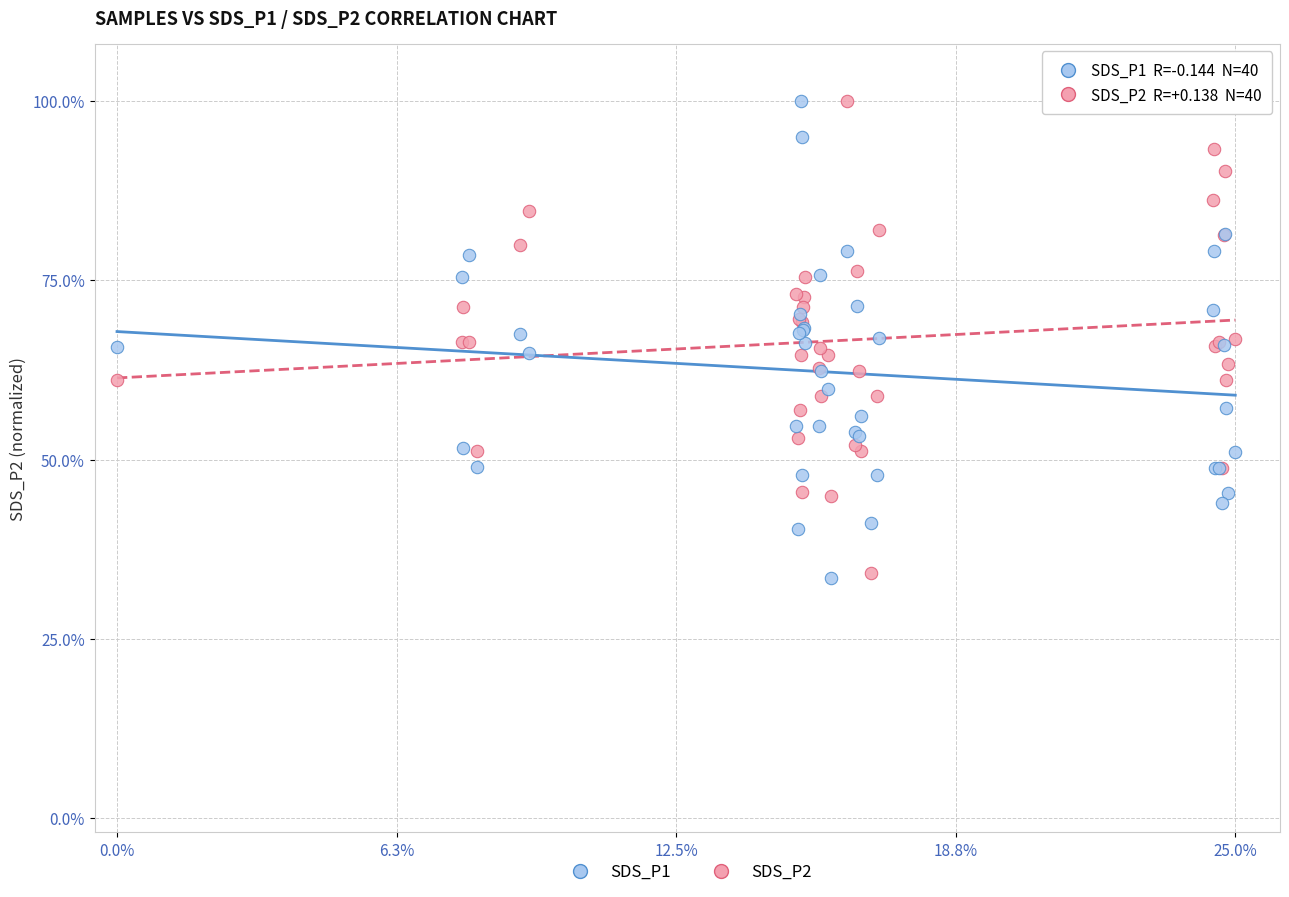

What is the X range (max minus min) for the scatter plot?

25.0